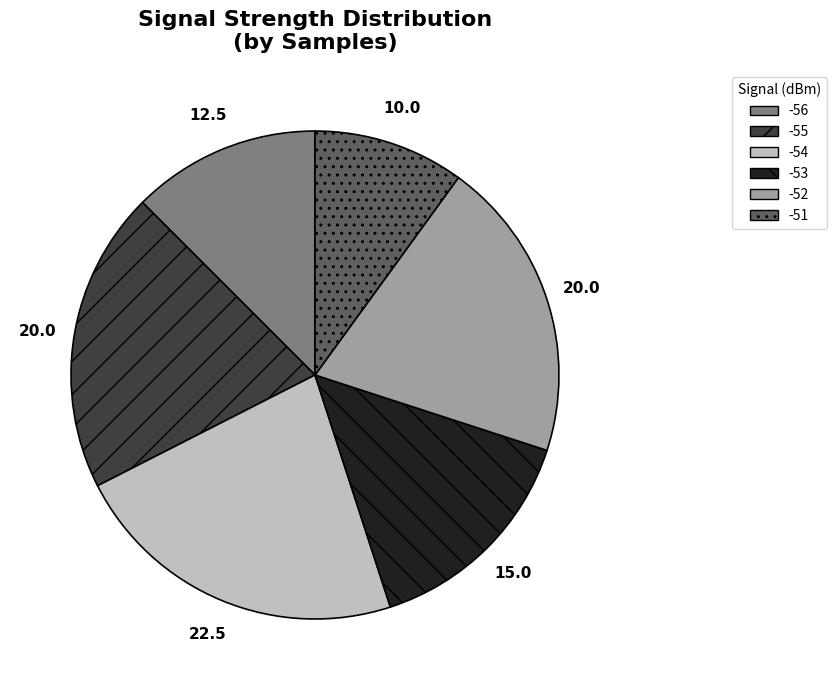

Count the number of slices in the pie.

6